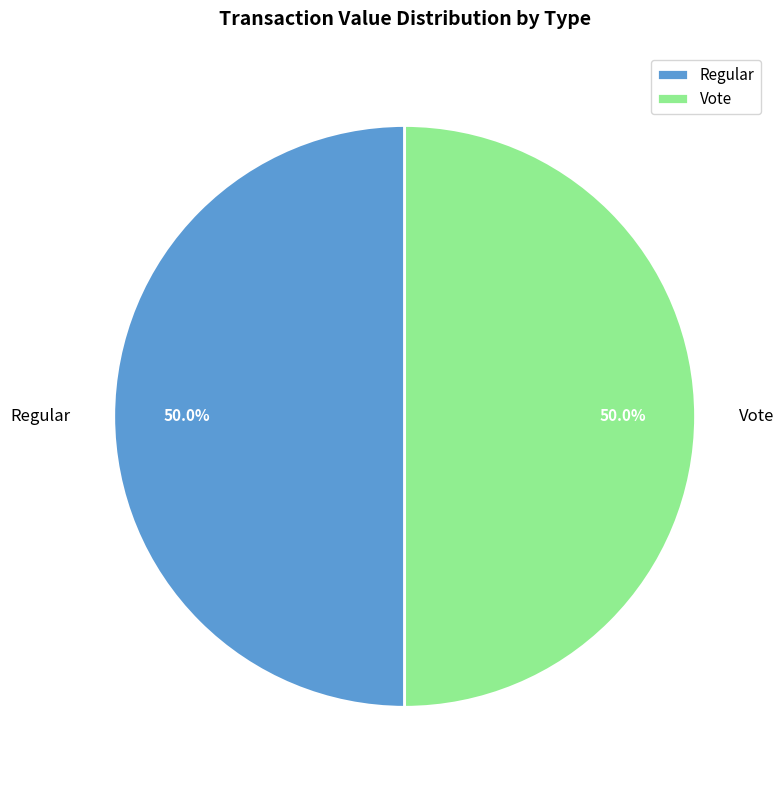

What percentage do Regular and Vote together represent?

100.0%